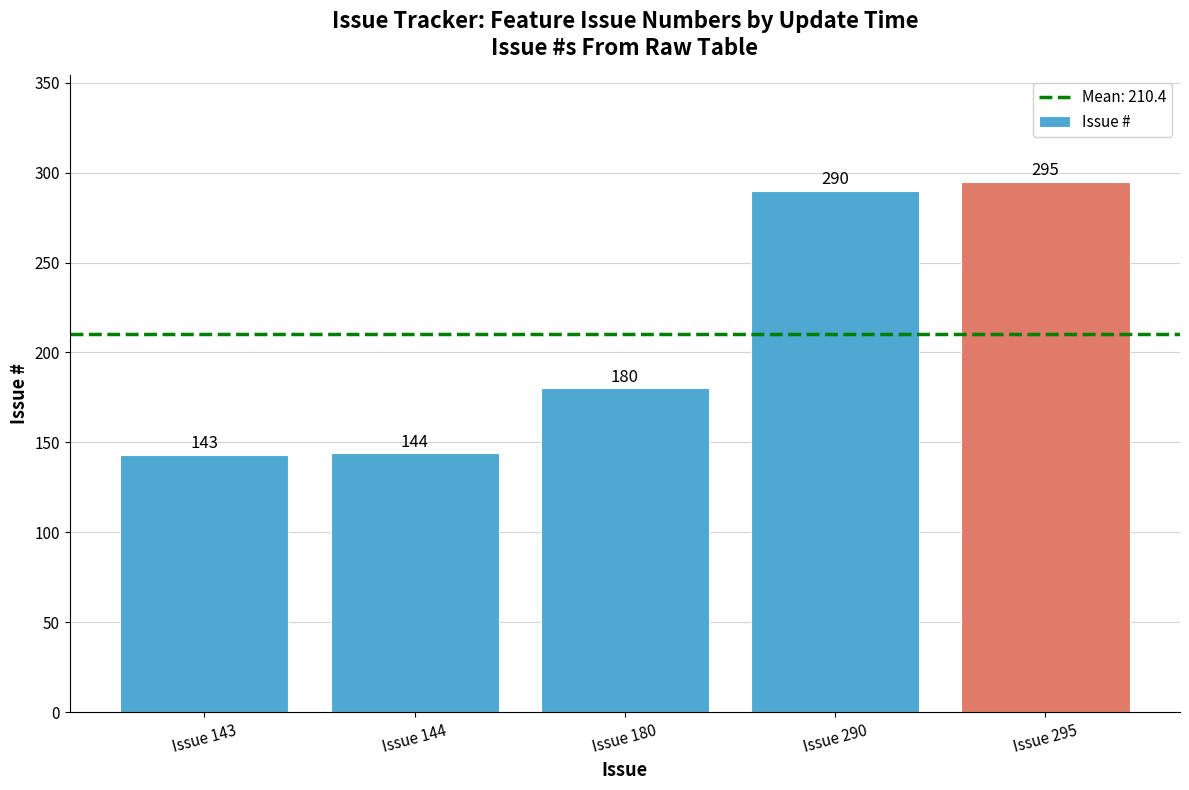

List the labels in order of value, largest first.

Issue 295, Issue 290, Issue 180, Issue 144, Issue 143